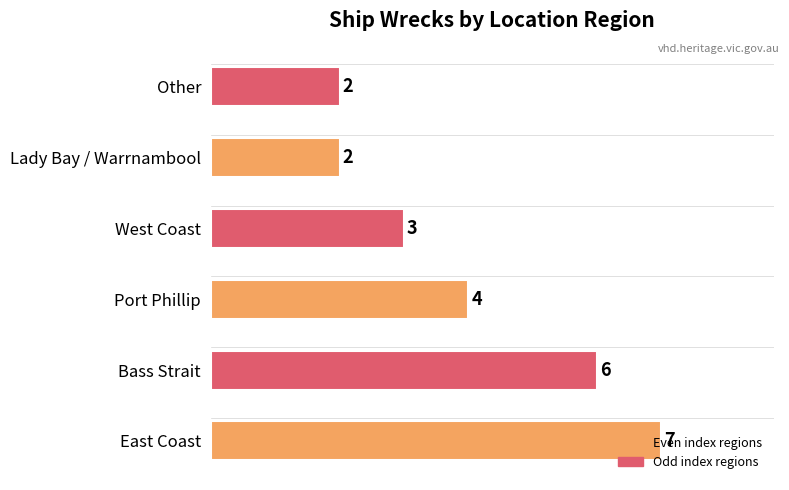

Are the bars grouped side by side (vs. stacked)?

No